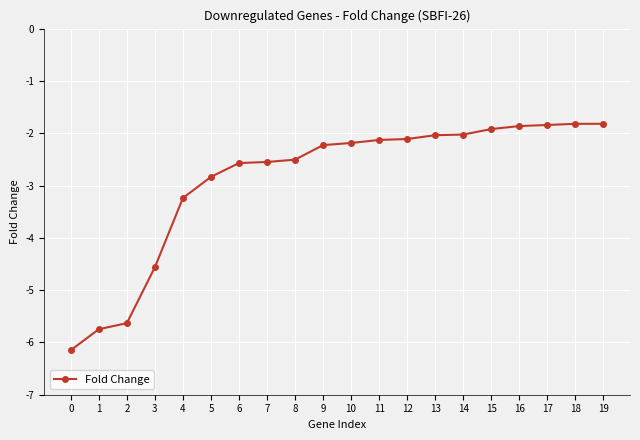

What is the maximum value shown in the chart?

-1.8